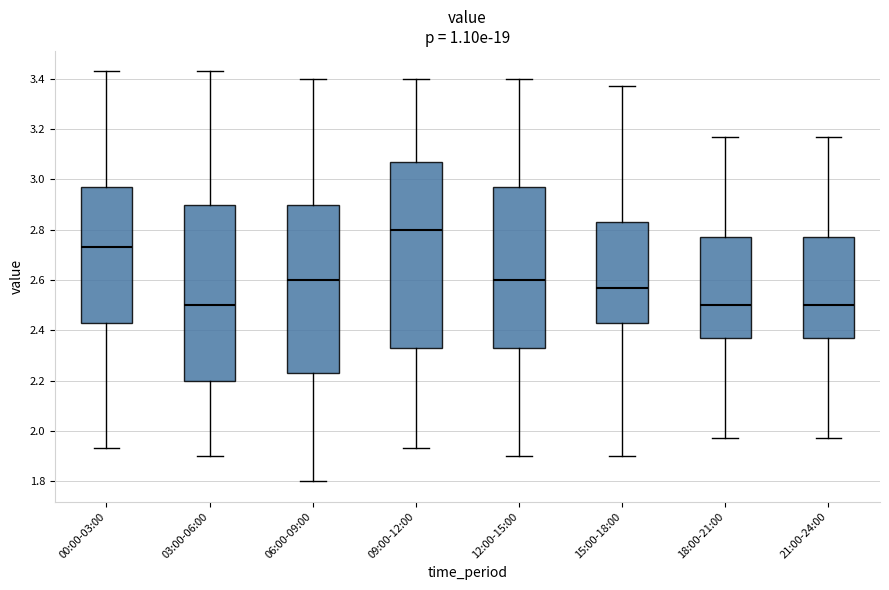

Reading left to right, transcribe this box plot: for each box, give where its median line is, the range the box spans, and where its two whiskers end, as read against the y-axis. The values are not printed on the chart, so give them approximately, as read against the axis.

00:00-03:00: median 2.74, box 2.44 to 2.98, whiskers 1.94 to 3.44
03:00-06:00: median 2.50, box 2.20 to 2.90, whiskers 1.90 to 3.44
06:00-09:00: median 2.60, box 2.24 to 2.90, whiskers 1.80 to 3.40
09:00-12:00: median 2.80, box 2.34 to 3.08, whiskers 1.94 to 3.40
12:00-15:00: median 2.60, box 2.34 to 2.98, whiskers 1.90 to 3.40
15:00-18:00: median 2.58, box 2.44 to 2.84, whiskers 1.90 to 3.38
18:00-21:00: median 2.50, box 2.38 to 2.78, whiskers 1.98 to 3.18
21:00-24:00: median 2.50, box 2.38 to 2.78, whiskers 1.98 to 3.18